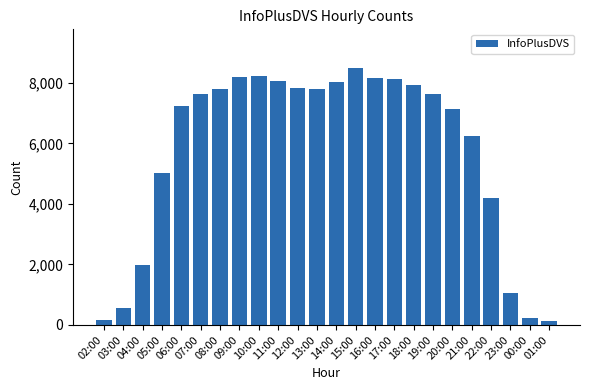

What is the value of the 15th bar from the left?

8168